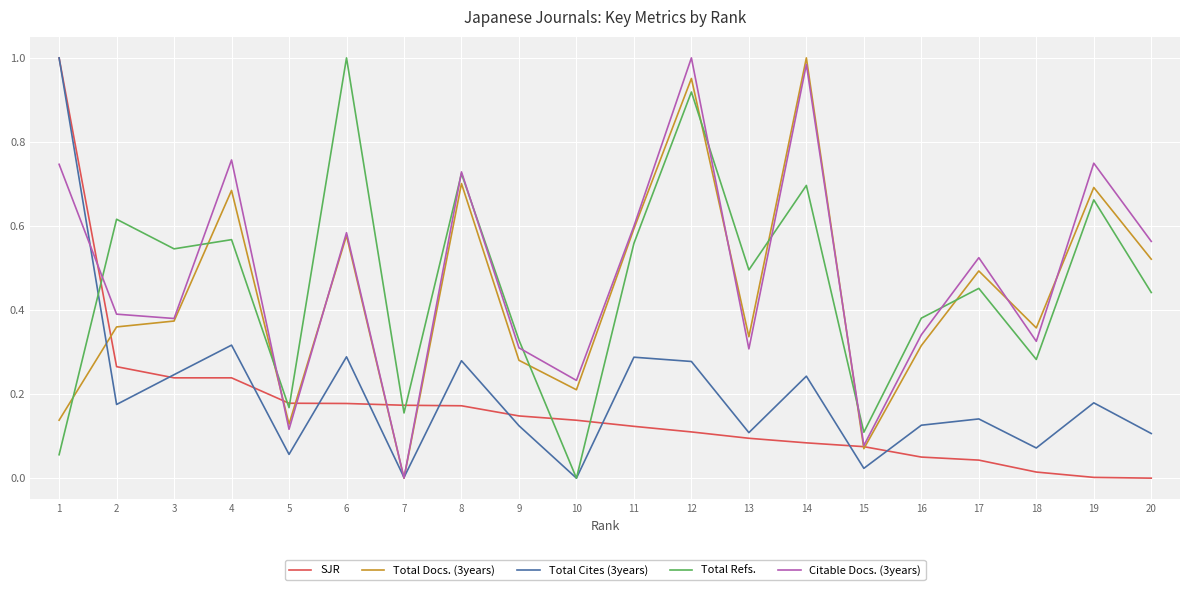

Which category has the highest value in the Total Docs. (3years) series?

14